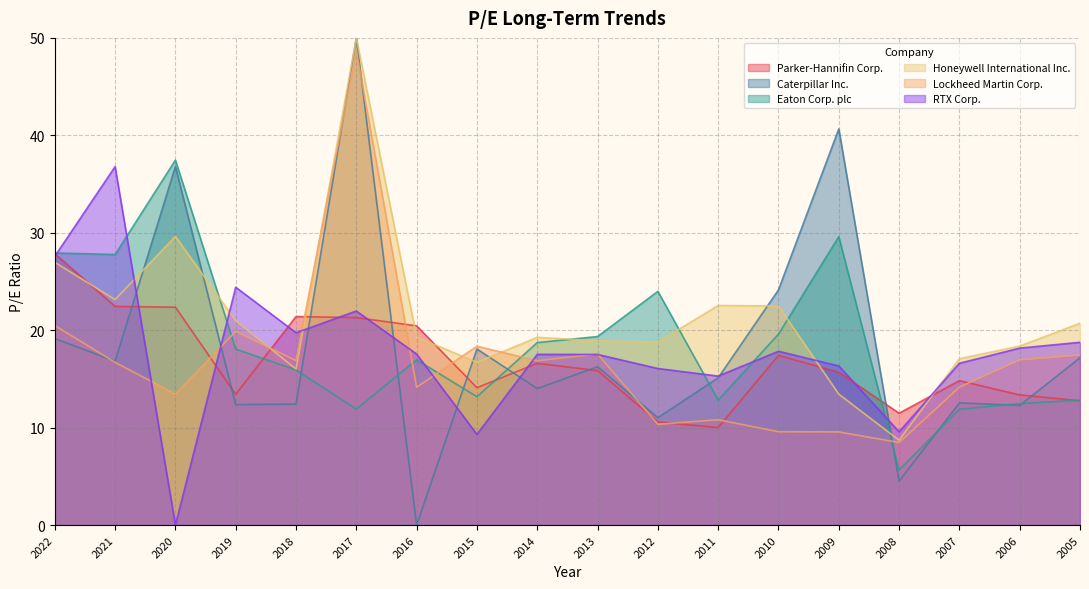

What is the difference between the second highest and minimum values in the Honeywell International Inc. series?

20.9